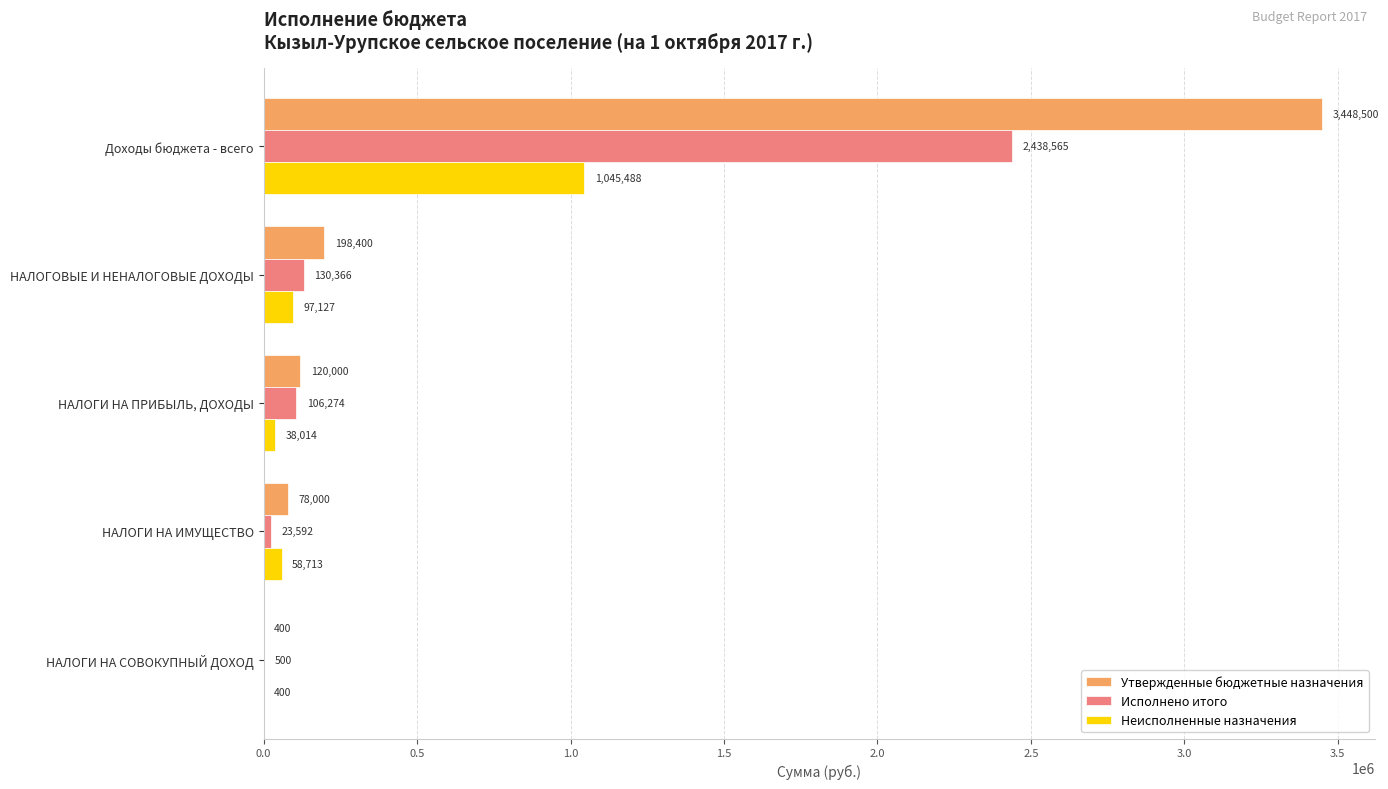

Which category has the highest value across all series?

Доходы бюджета - всего